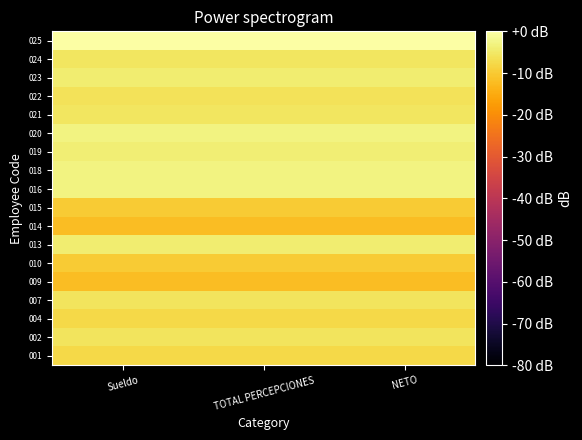

At NETO, list the series in order from smallest to largest.

009, 014, 010, 015, 004, 001, 022, 002, 007, 024, 021, 013, 023, 019, 016, 018, 020, 025